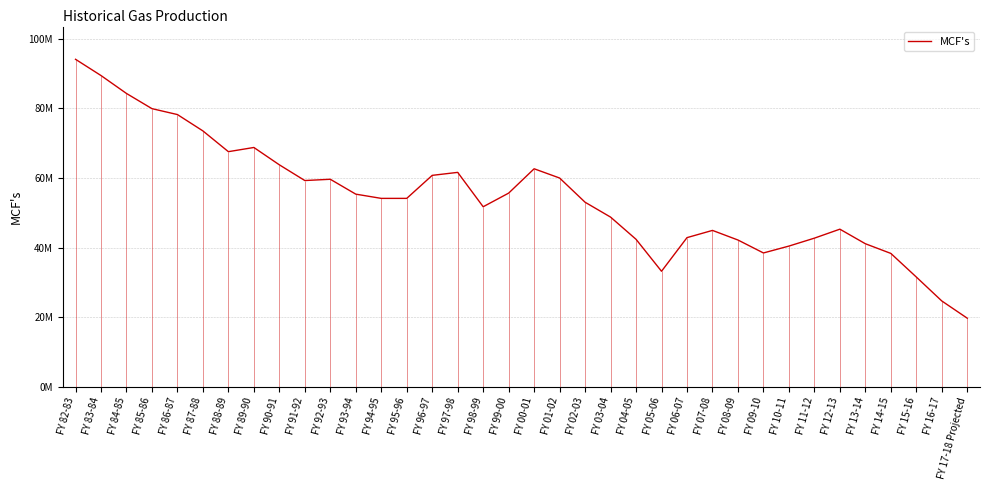

Approximately how many times larger is the value at FY 03-04 compared to FY 17-18 Projected?

2.5